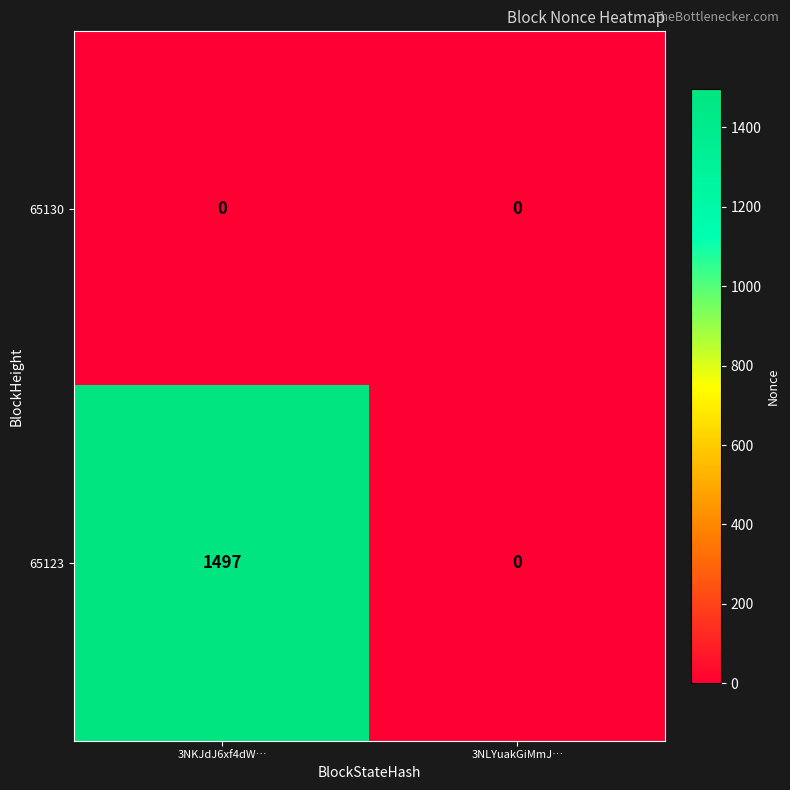

Between 3NKJdJ6xf4dW… and 3NLYuakGiMmJ…, which series saw the biggest shift?

65123